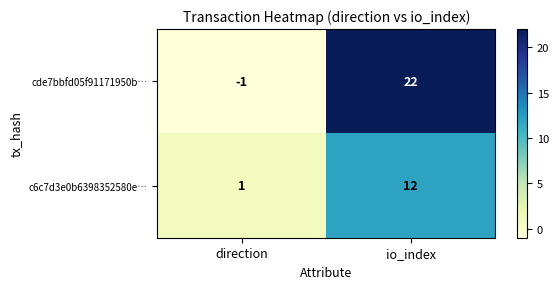

Reading right to left, list all the values displayed in this chart.

cde7bbfd05f91171950b…: 22	-1
c6c7d3e0b6398352580e…: 12	1